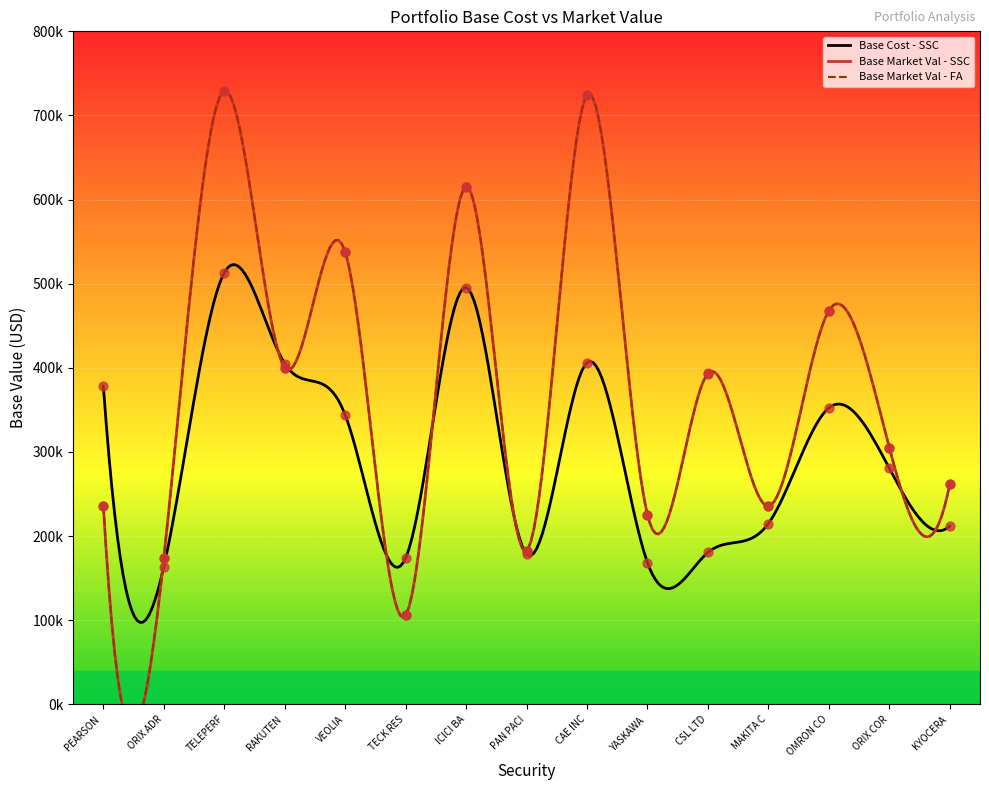

Which series has the largest total across all categories?

Base Market Val FA